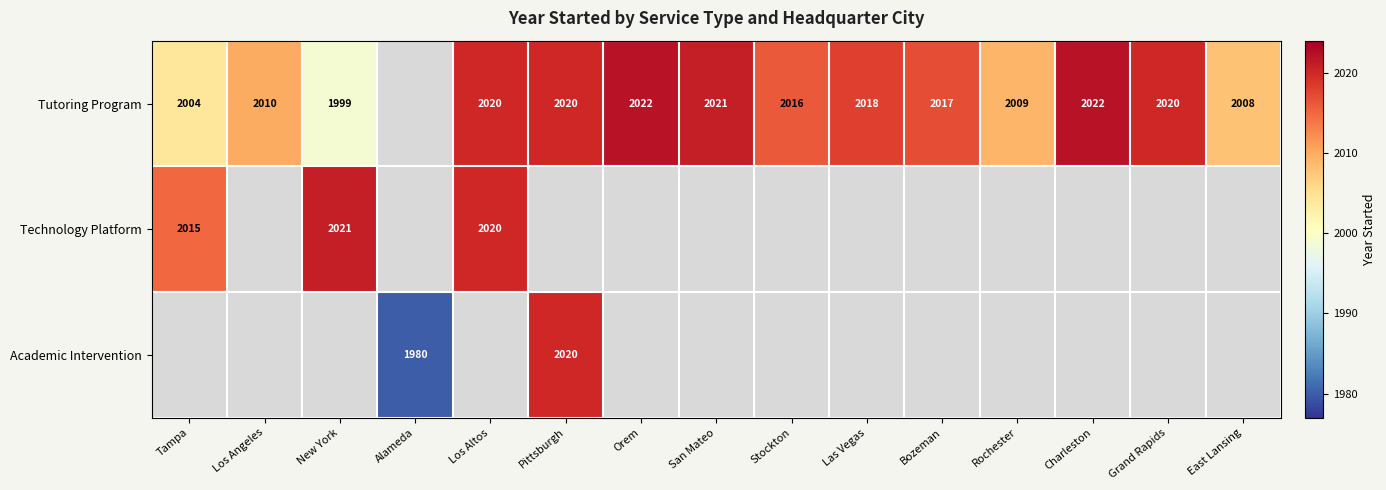

The value of Academic Intervention at Pittsburgh is 2020. True or false?

True